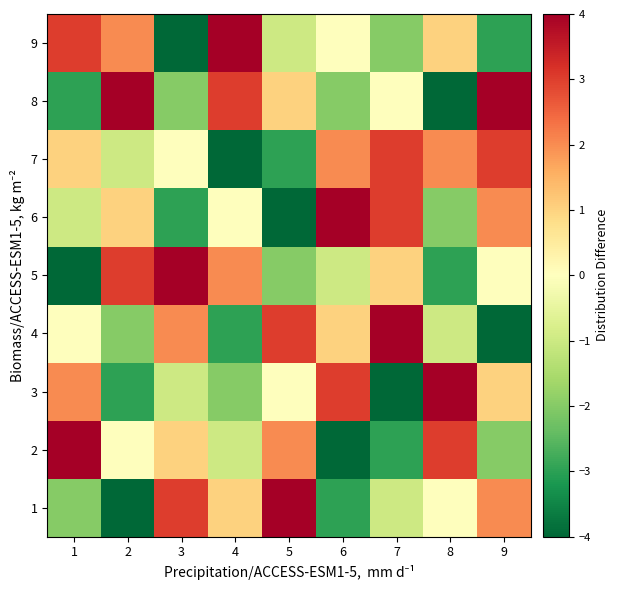

Between 1 and 8, which is larger?

8